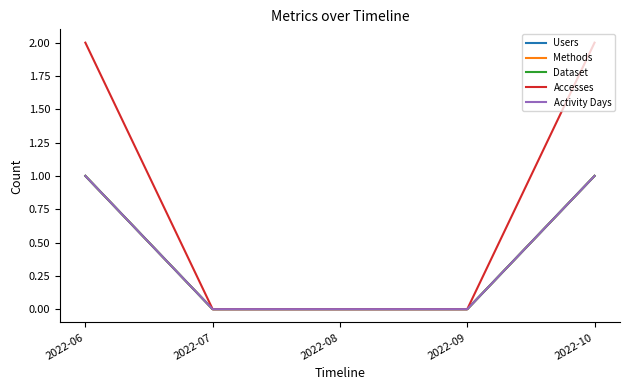

Rank the categories by Users value from highest to lowest.

2022-06, 2022-10, 2022-07, 2022-08, 2022-09